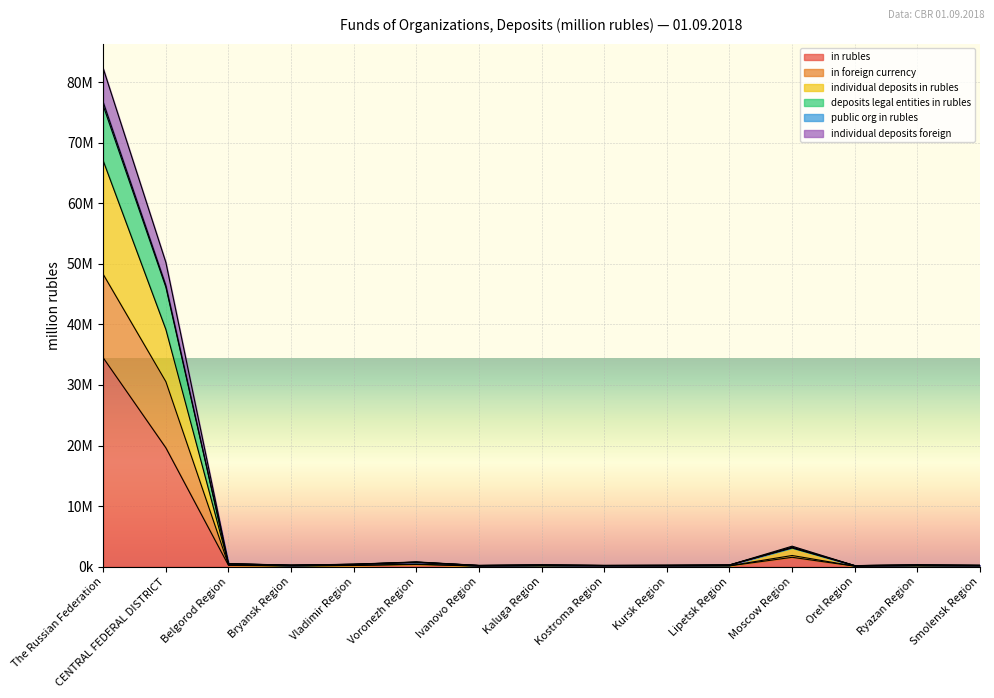

Does the chart display data point markers on the line(s)?

No